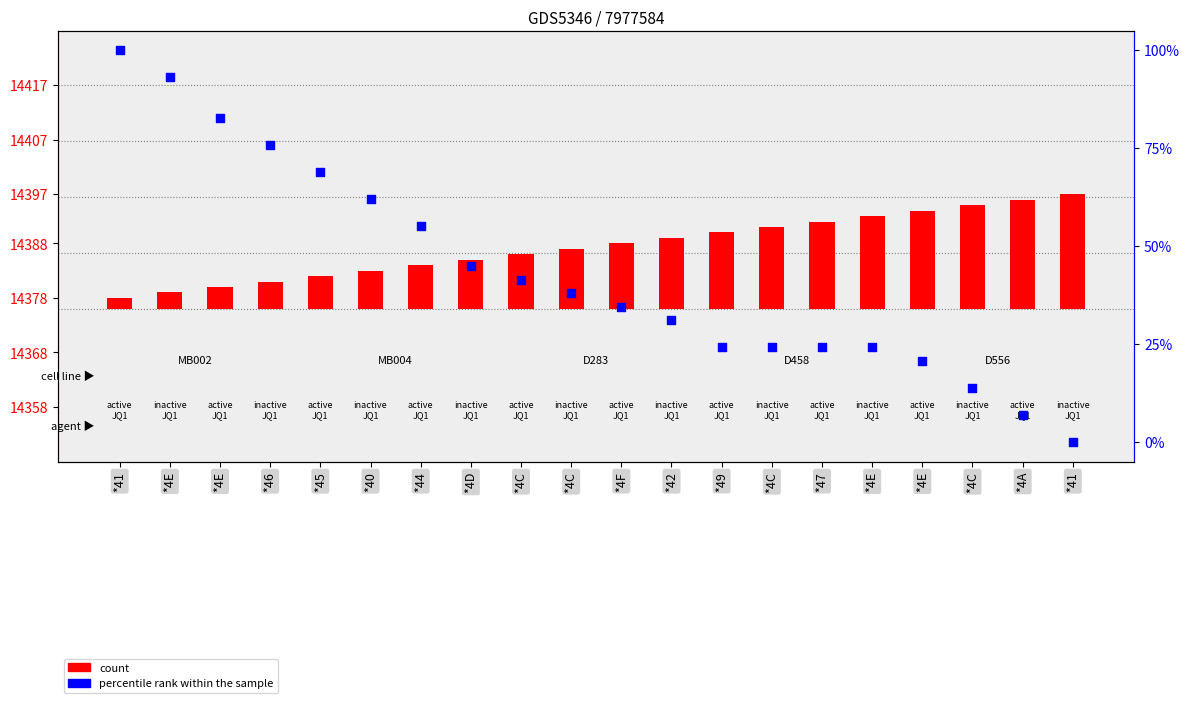

Which series has the largest Y range (max minus min)?

percentile rank within the sample